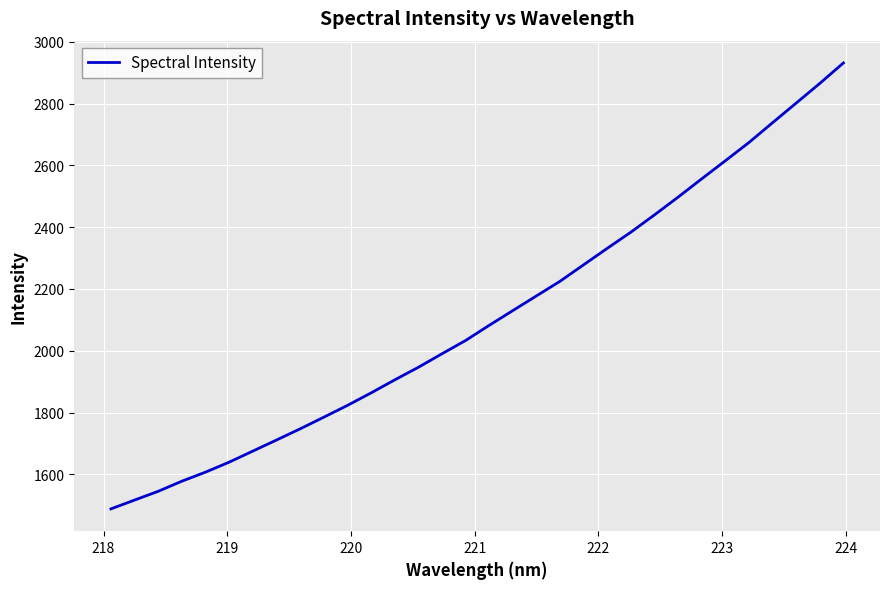

What is the smallest value displayed?

1487.8